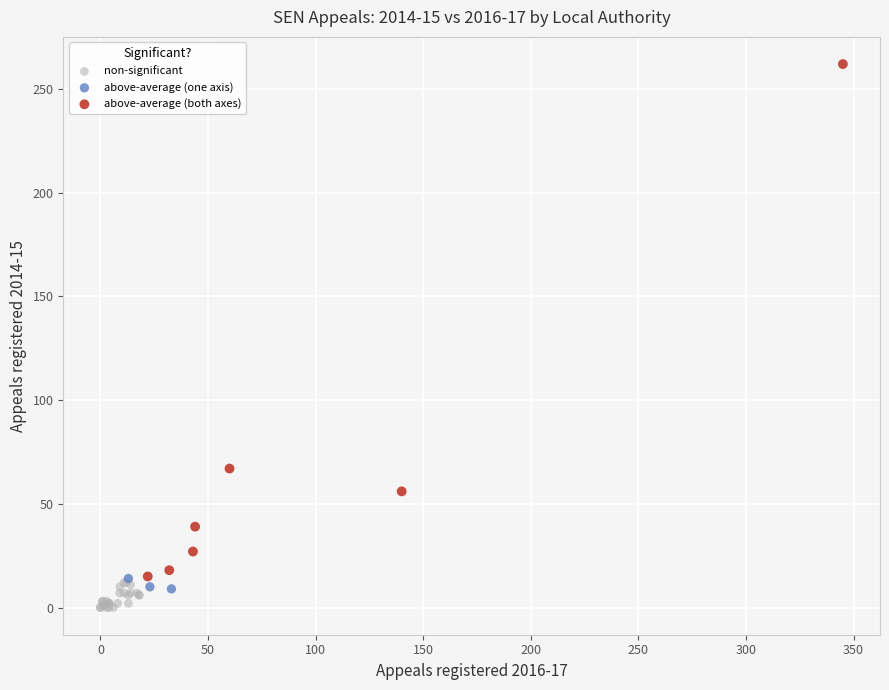

Which series reaches the maximum Y coordinate?

above-average (both axes)